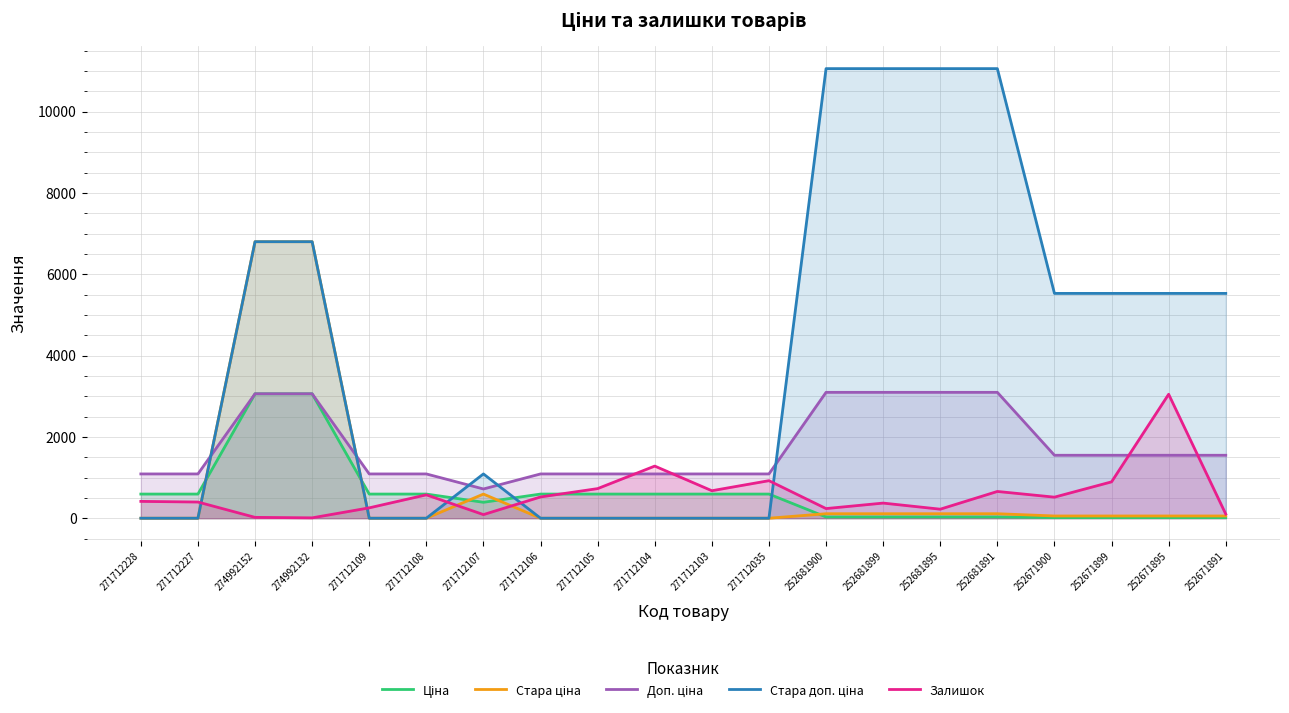

List the labels in order of Стара доп. ціна value, largest first.

252681900, 252681899, 252681895, 252681891, 274992152, 274992132, 252671900, 252671899, 252671895, 252671891, 271712107, 271712228, 271712227, 271712109, 271712108, 271712106, 271712105, 271712104, 271712103, 271712035